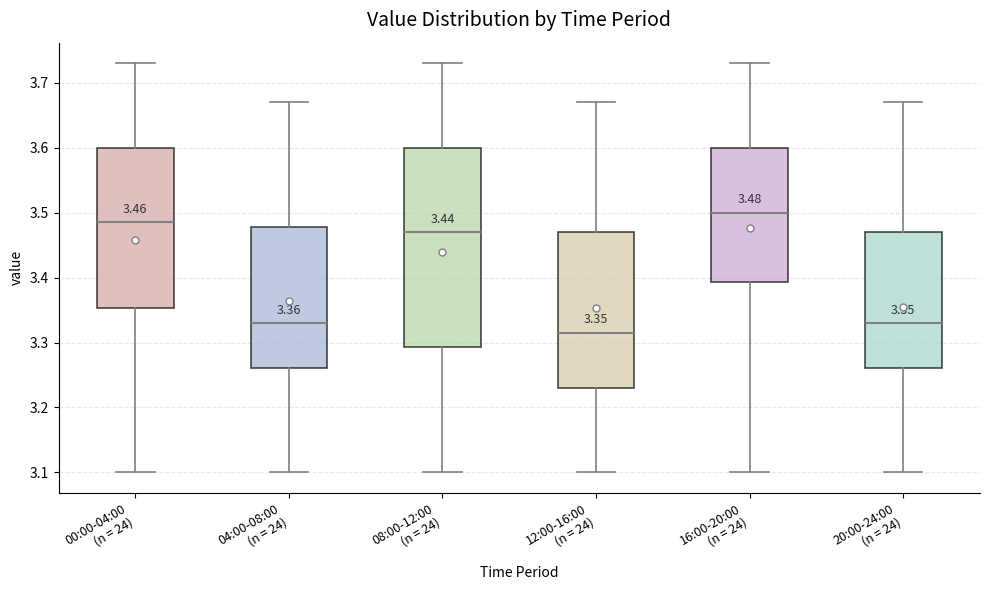

Which box has the highest median line?

16:00-20:00 (n = 24)